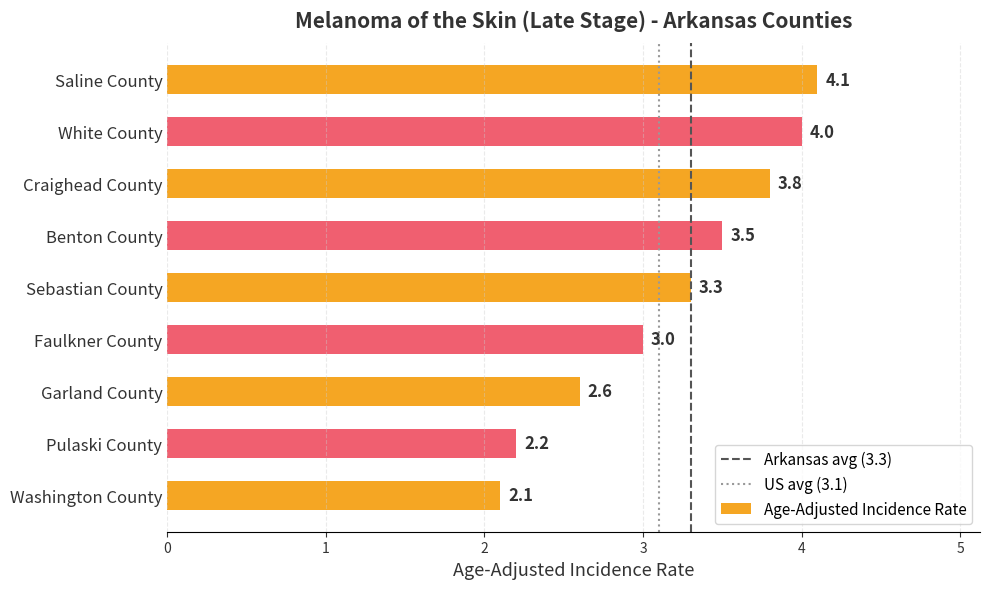

What is the label of the 1st bar from the top?

Saline County